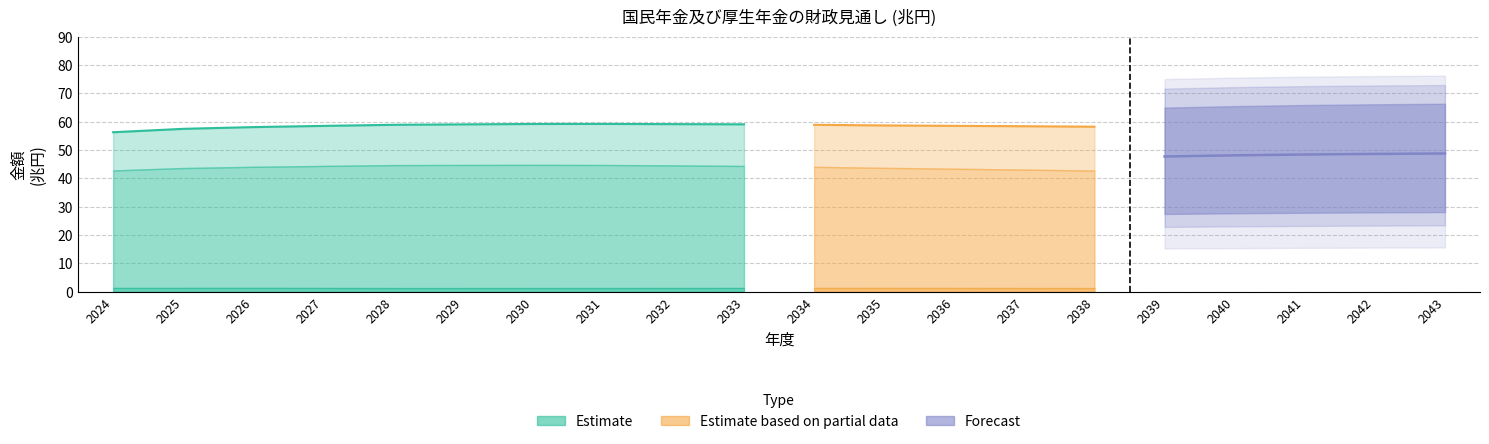

At how many categories does at least one series exceed 24?

20